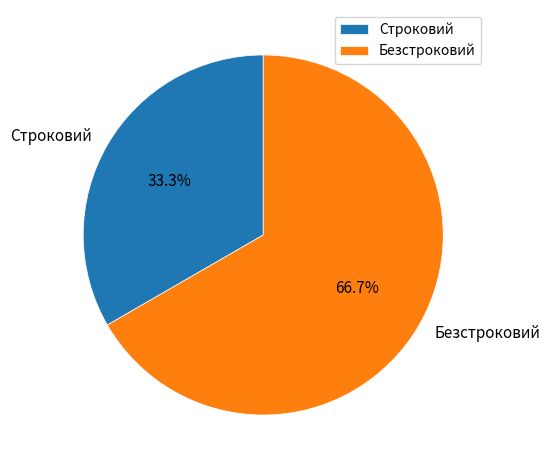

What percentage is the Безстроковий slice, to the nearest percent?

67%